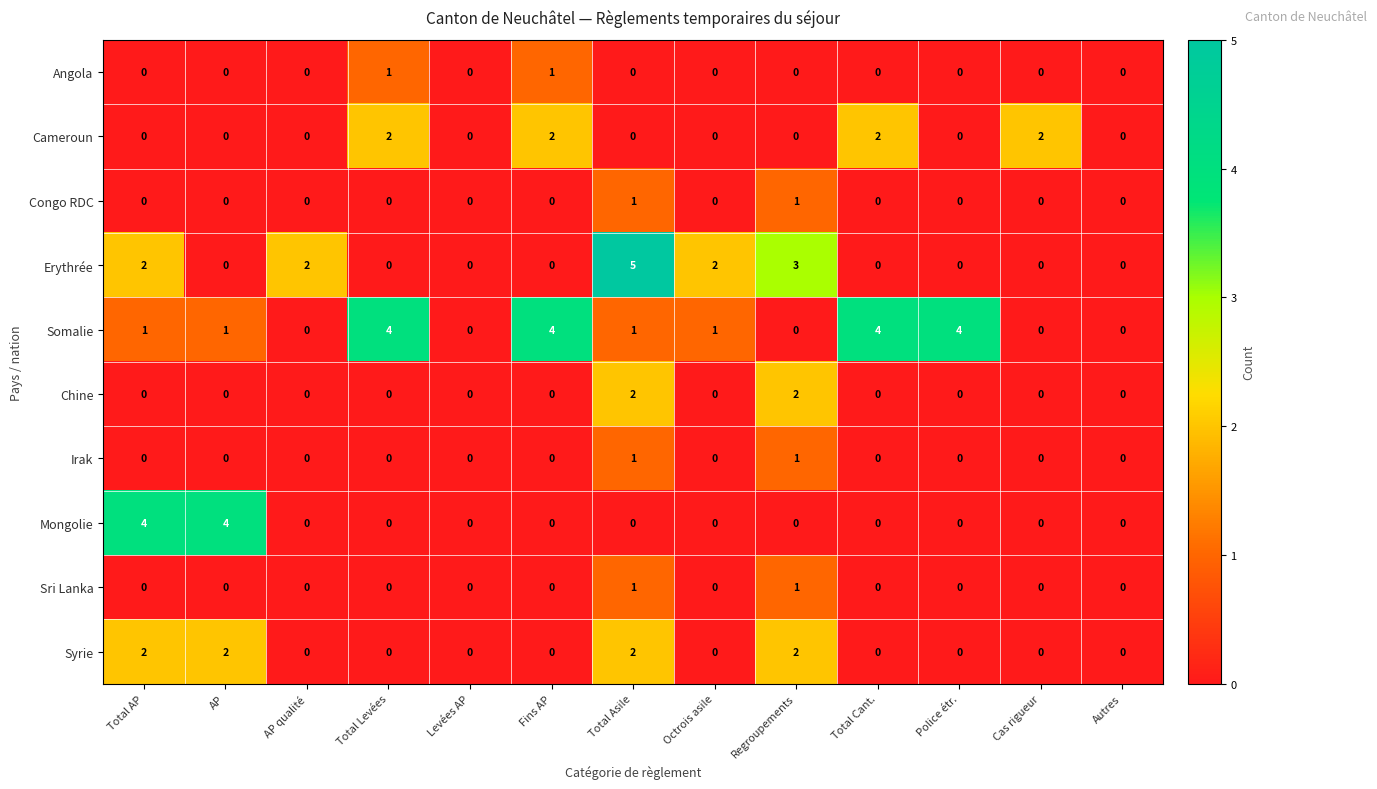

Which series has the largest total across all categories?

Somalie